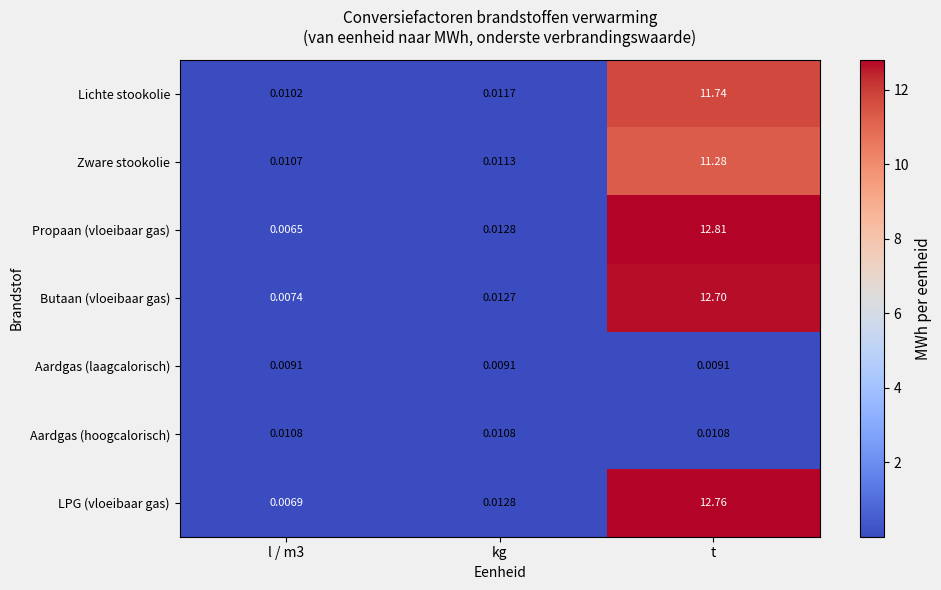

Which label corresponds to the largest value in the chart?

t